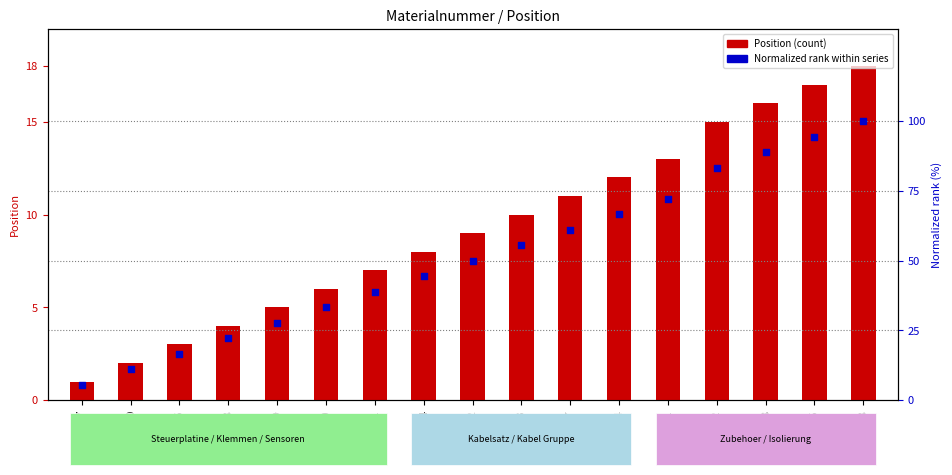

At how many categories does at least one series exceed 45?

9